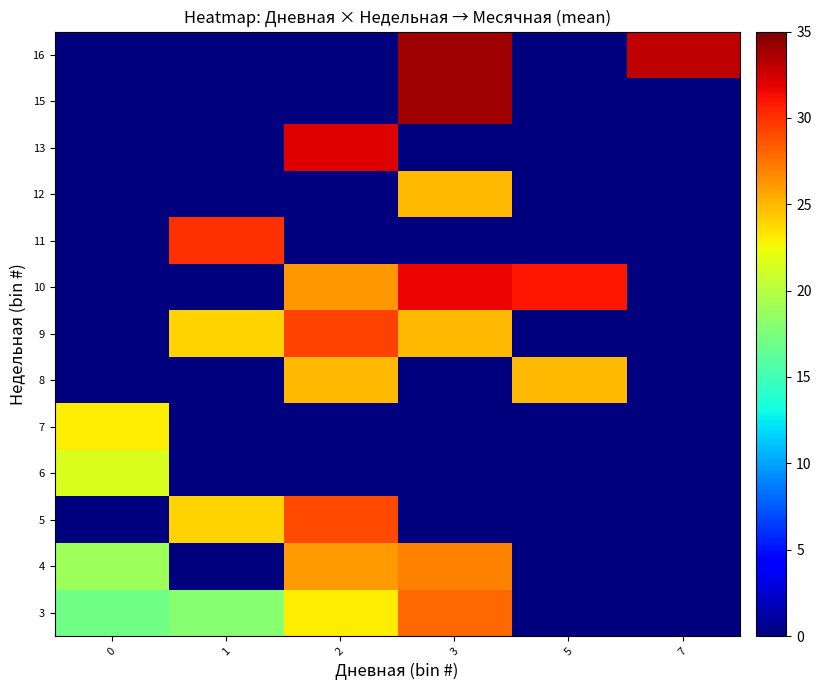

Between 3 and 5, which is larger?

3